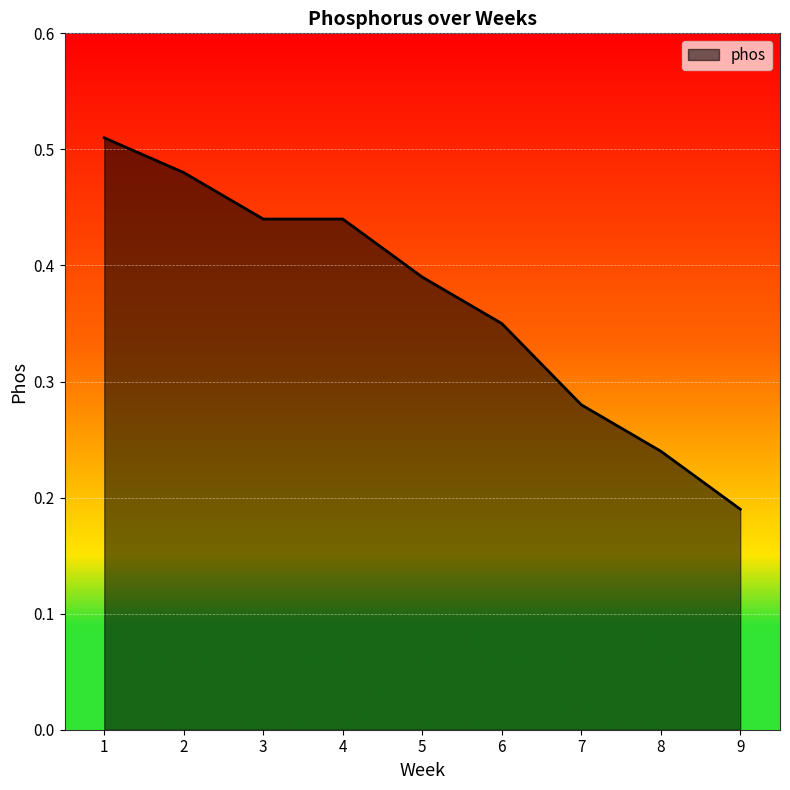

The value at 4 is 0.2. True or false?

False